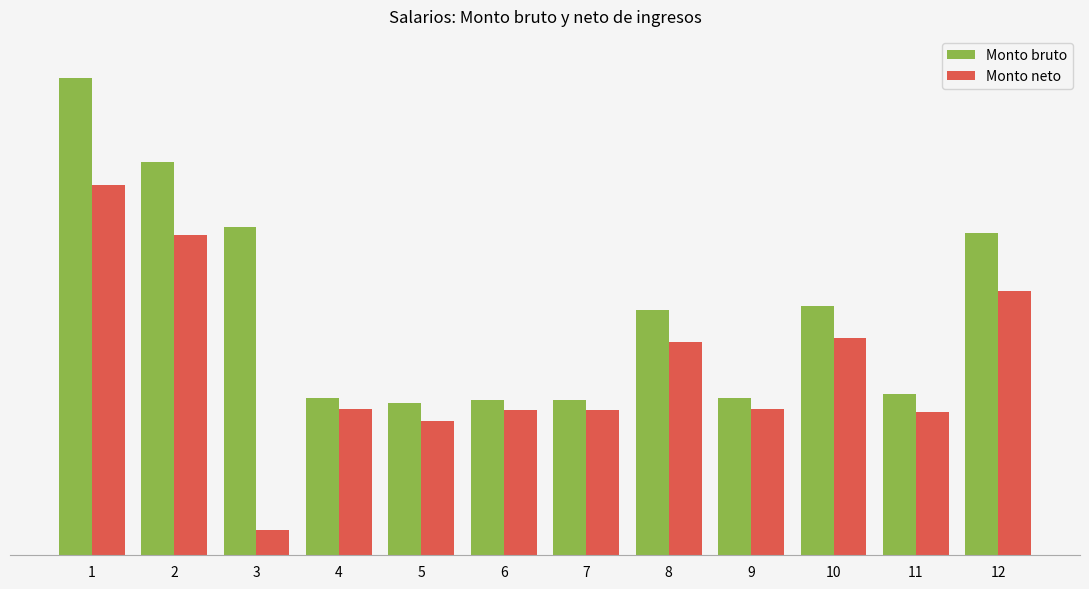

Does the chart contain stacked bars?

No